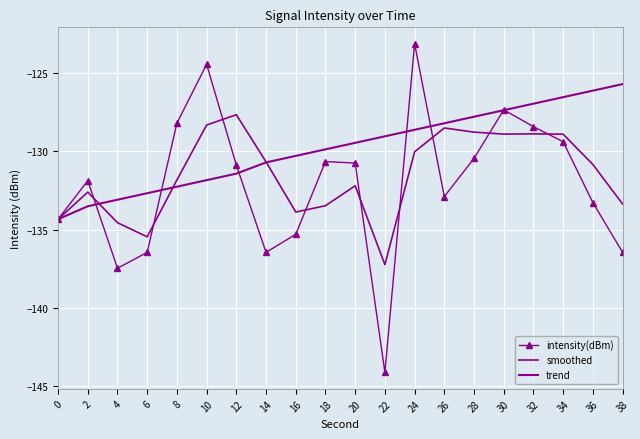

How many lines are shown in the chart?

3